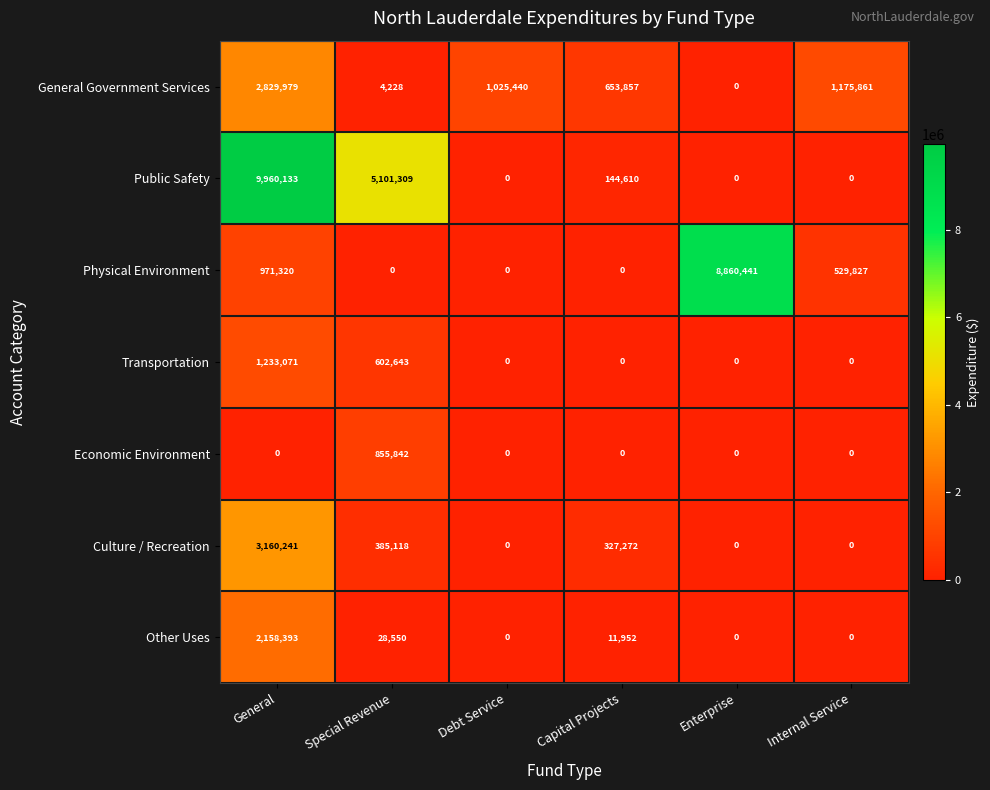

Count the number of data series in this chart.

7